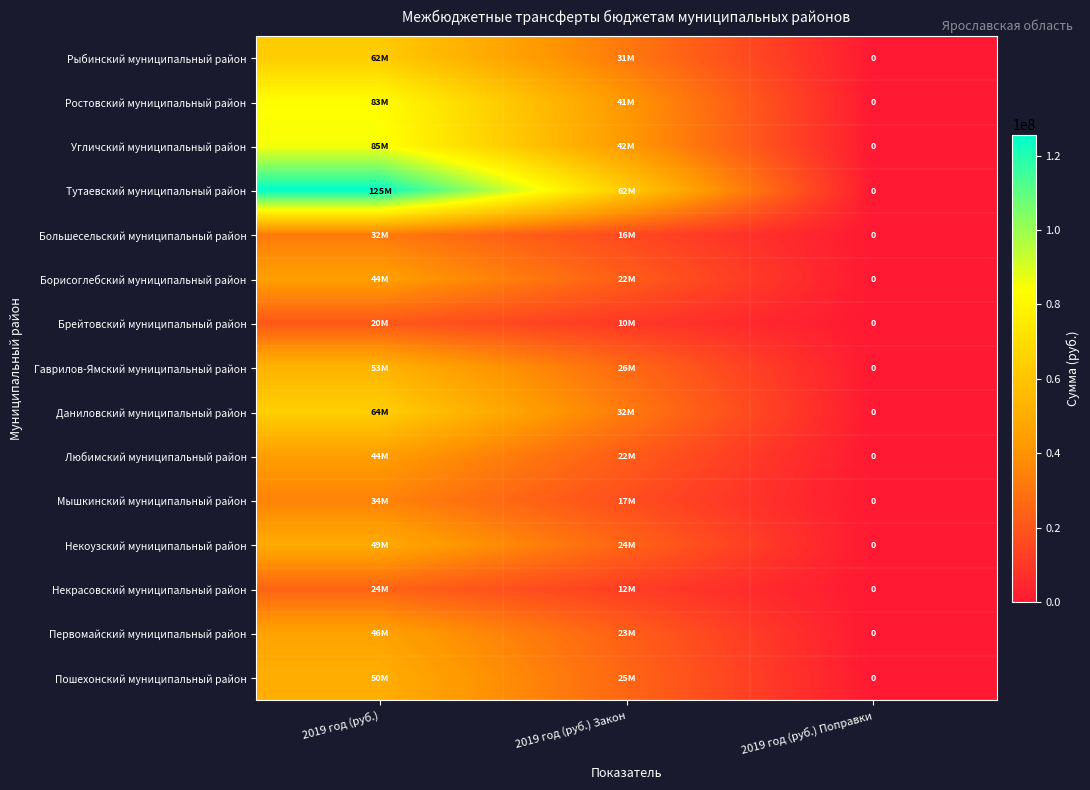

What is the average value of the Некоузский муниципальный район series?

24696000